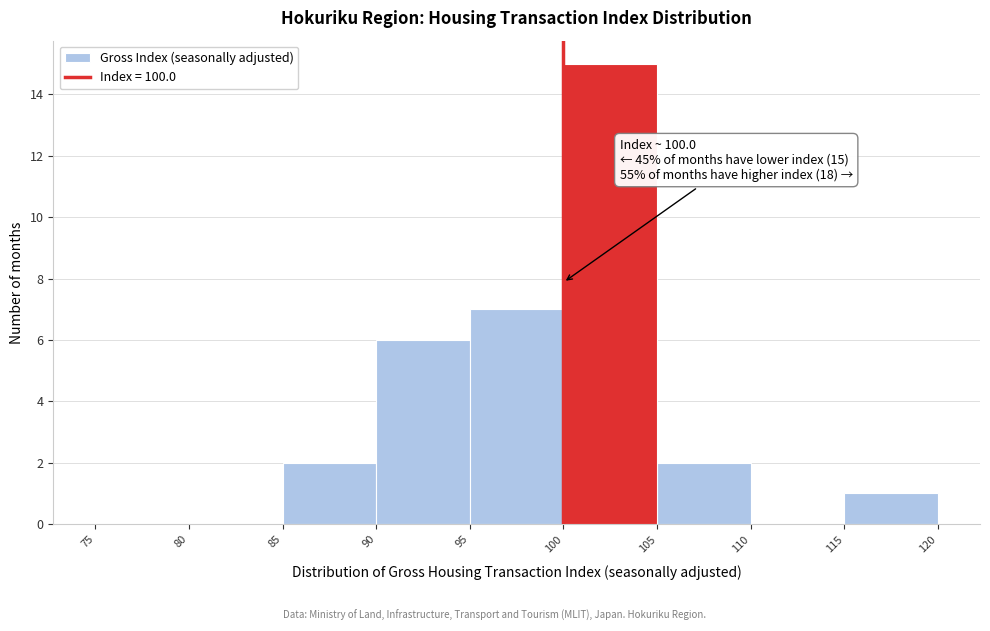

Which range on the x-axis has the tallest bar?

100 to 105